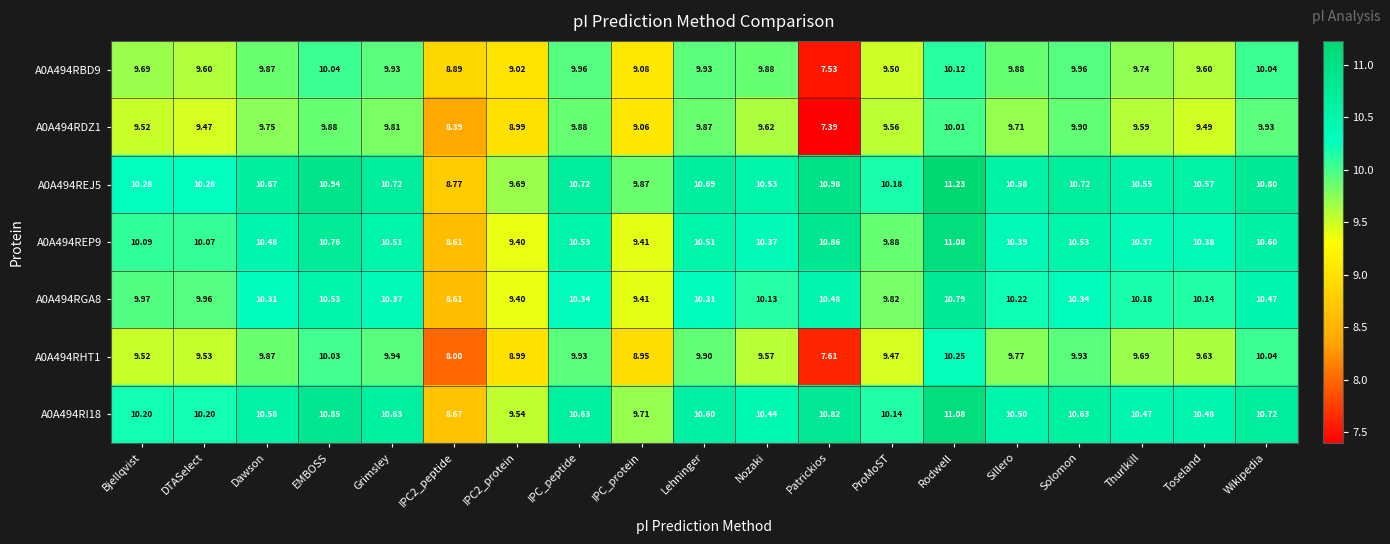

Which series has the widest spread of values?

A0A494RHT1